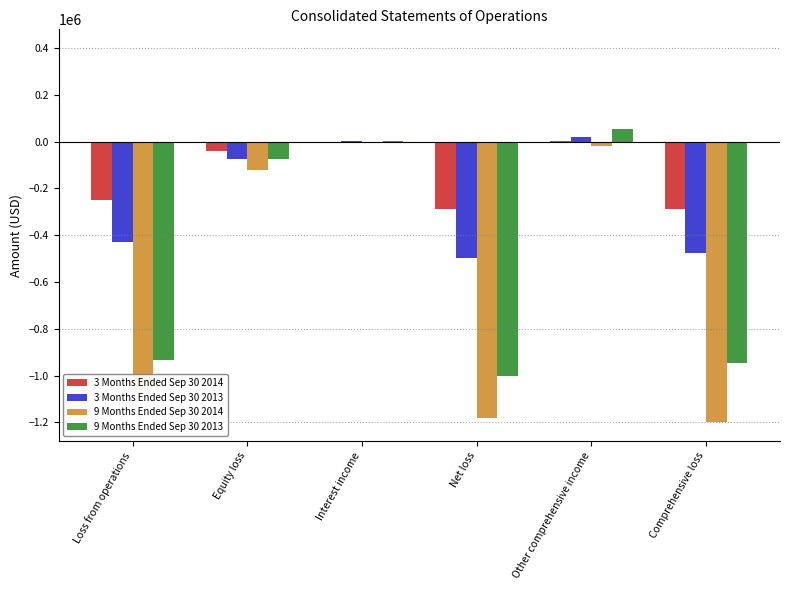

What is the sum of all 3 Months Ended Sep 30 2013 values?

-1453438